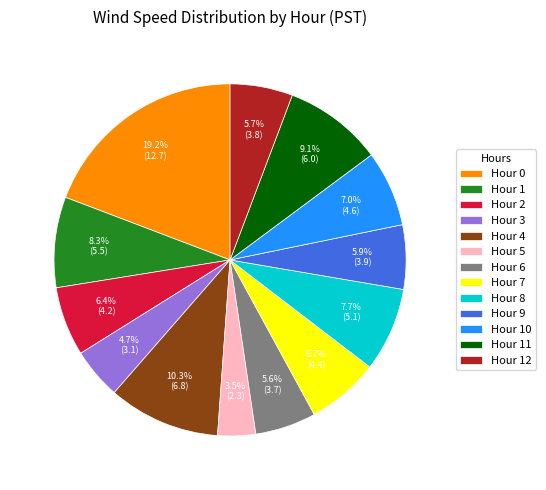

What percentage is NOT represented by Hour 1?

91.7%